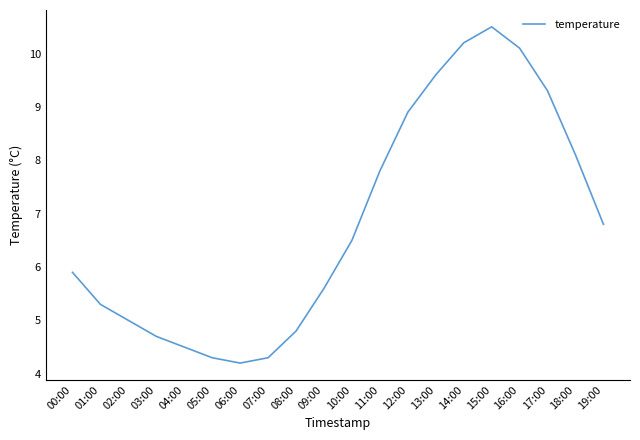

What is the sum of the values at 07:00 and 17:00?

13.6